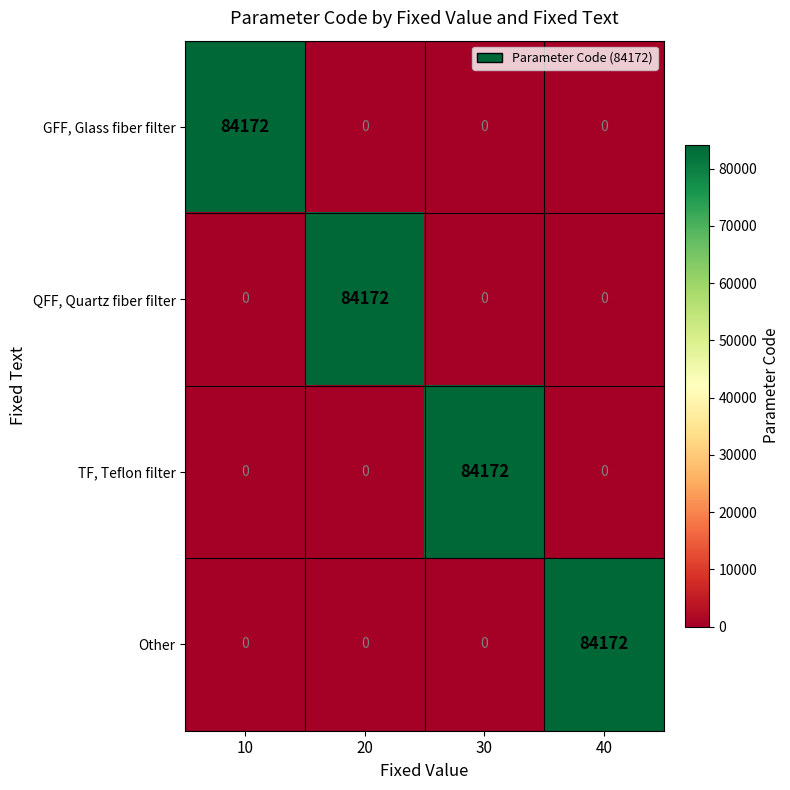

What value does the QFF, Quartz fiber filter series have at 20, to the nearest 100?

84200